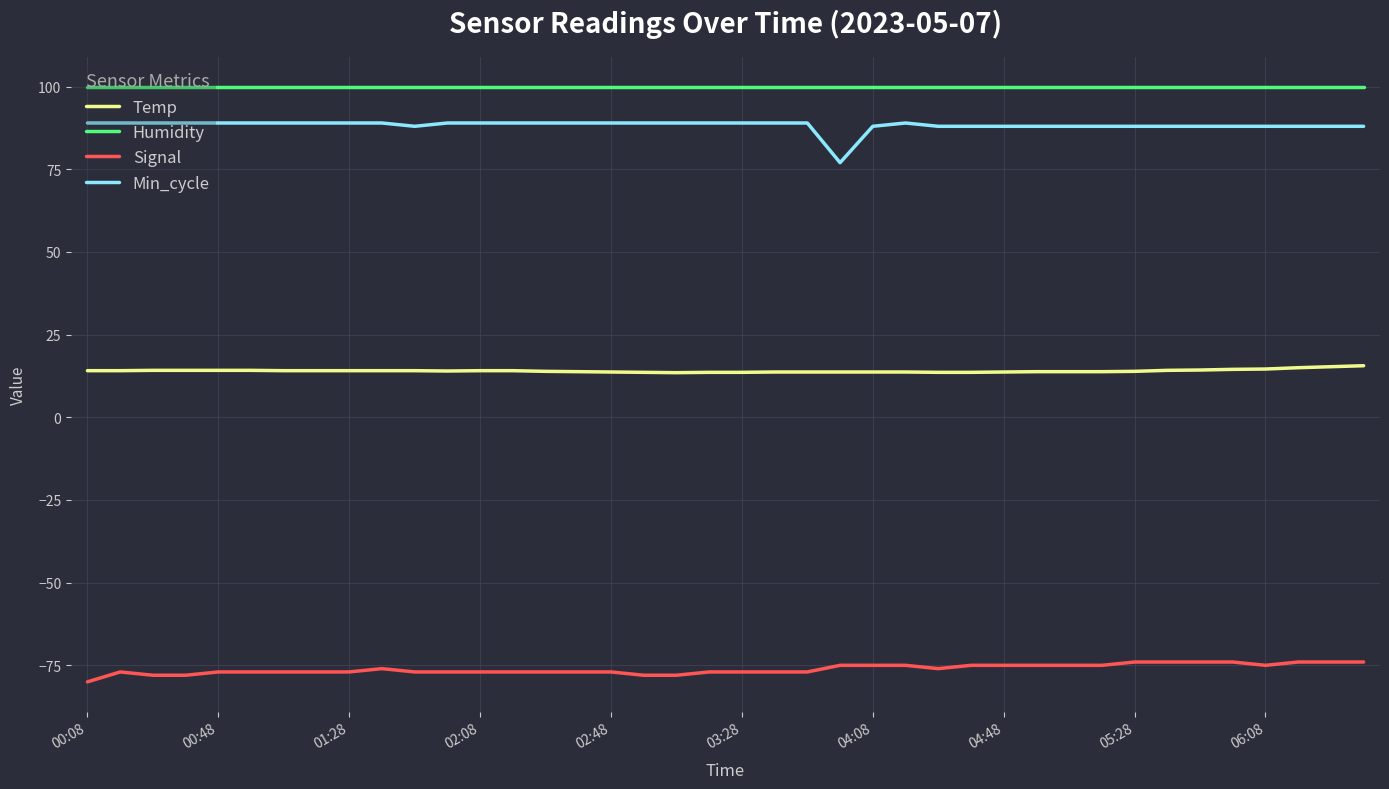

Which series has the largest total across all categories?

Humidity